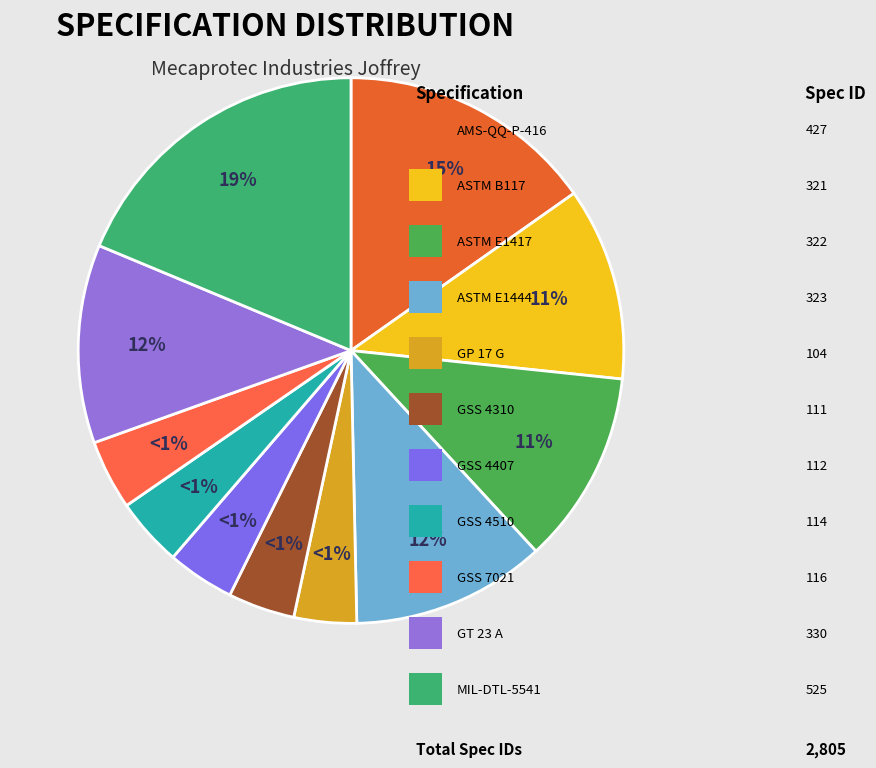

What percentage do GT 23 A and MIL-DTL-5541 together represent?

30.5%